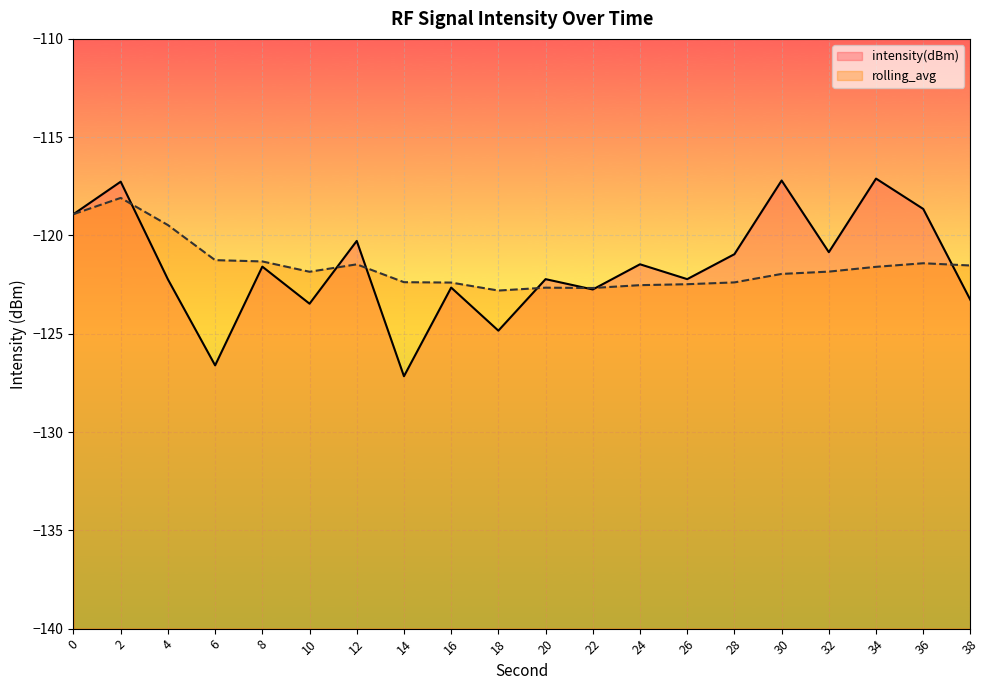

What are all the series names shown in the legend?

intensity(dBm), rolling_avg